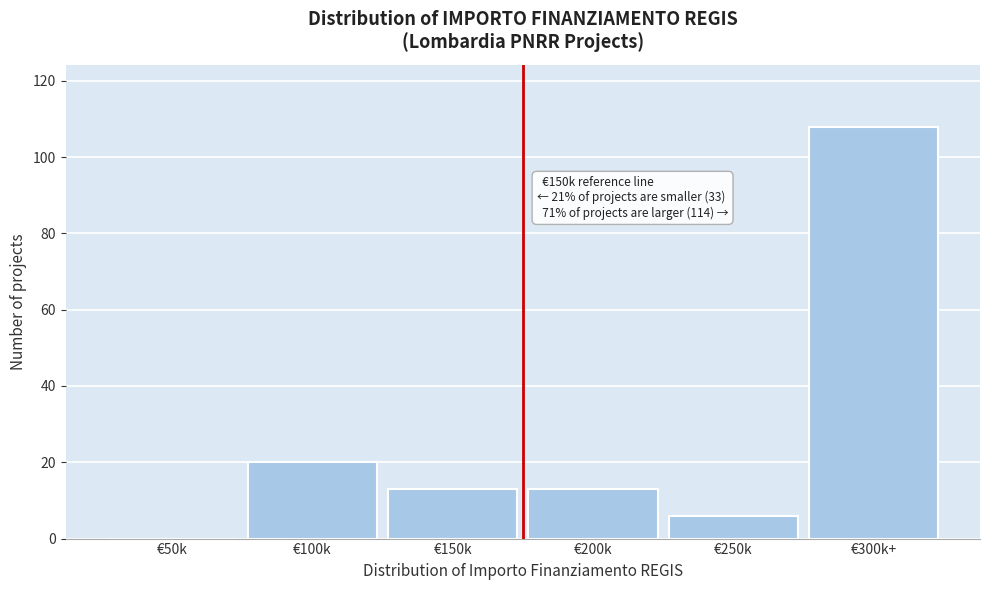

Reading left to right, extract all data points from this chart.

€50k=0	€100k=20	€150k=13	€200k=13	€250k=6	€300k+=108